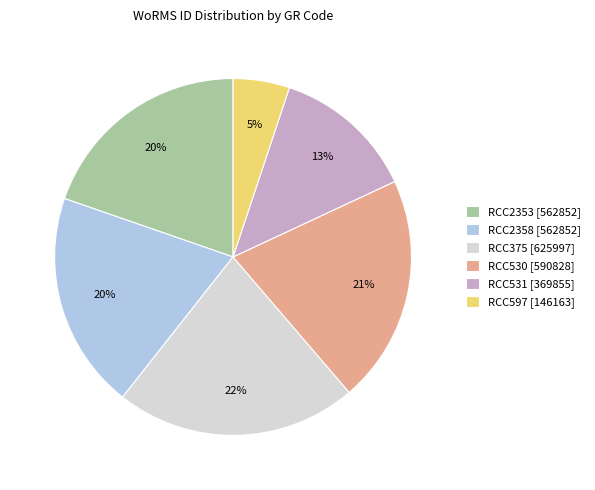

To the nearest percent, what is the average slice percentage?

17%